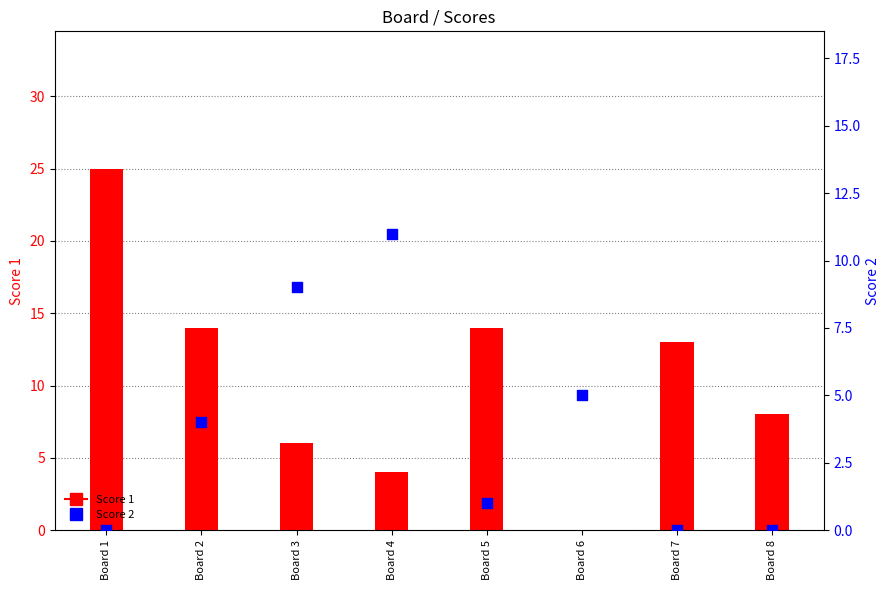

Which series contains the highest Y value?

Score 1